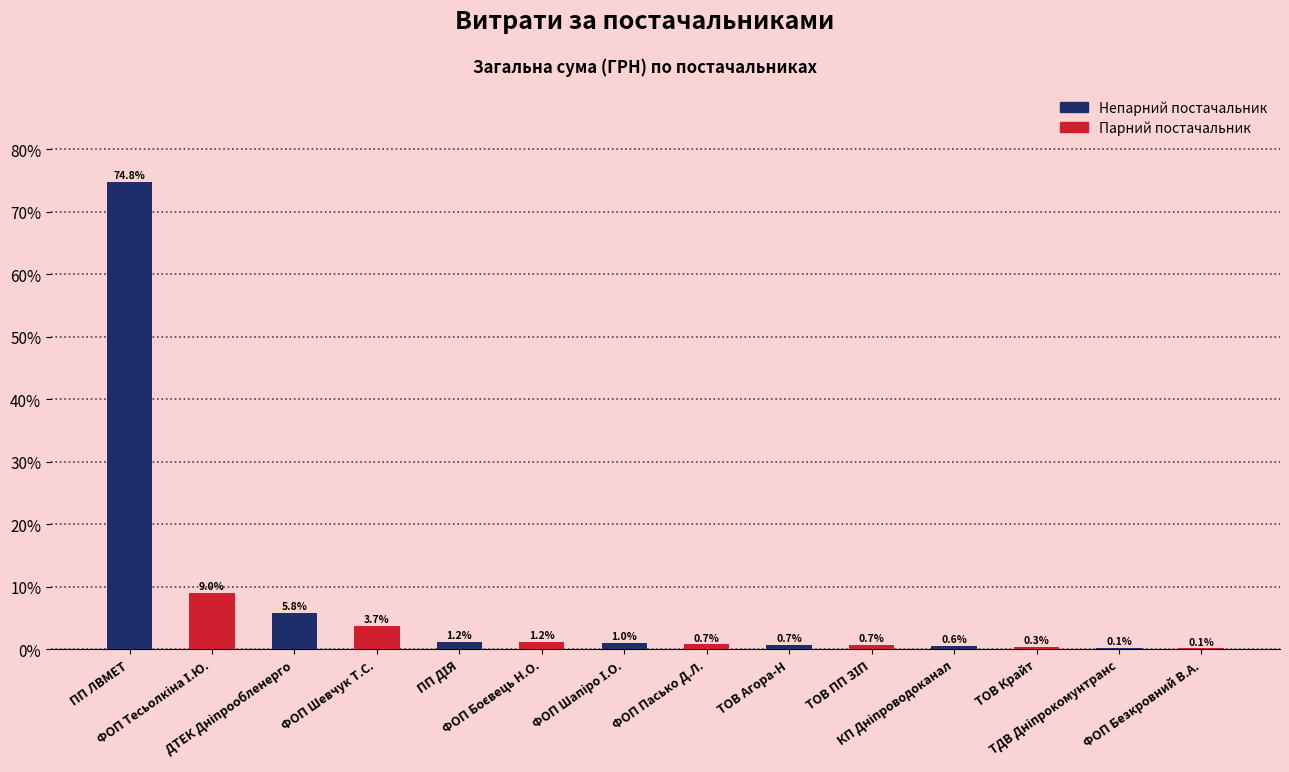

What is the greatest value displayed?

74.8